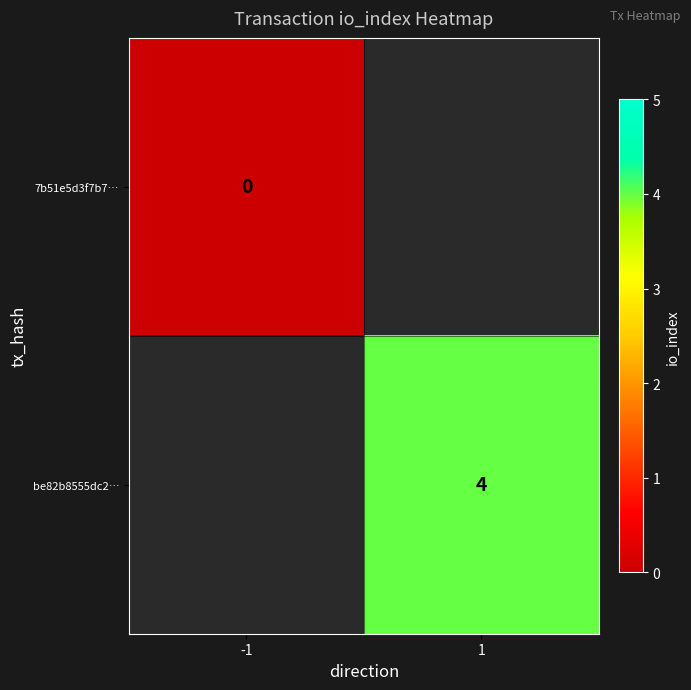

Rank the categories by be82b8555dc2… value from lowest to highest.

-1, 1